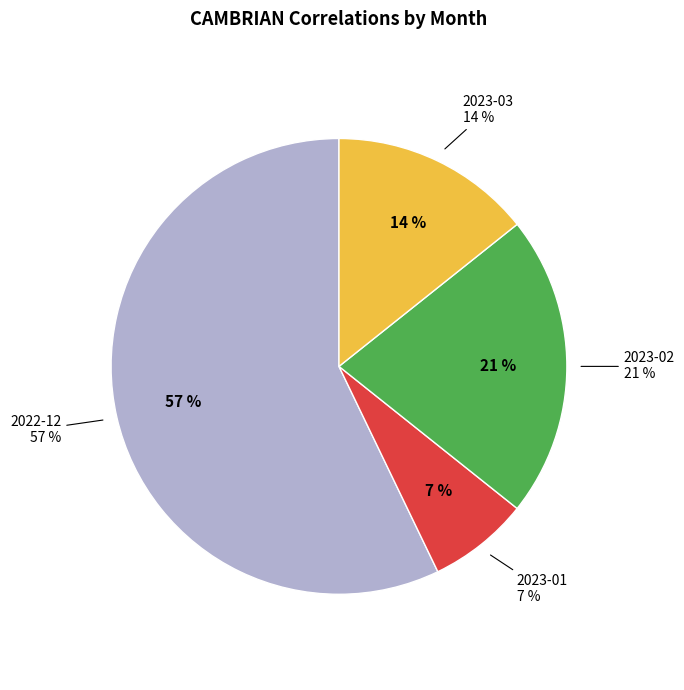

Does 2023-02 represent more than half of the total?

No